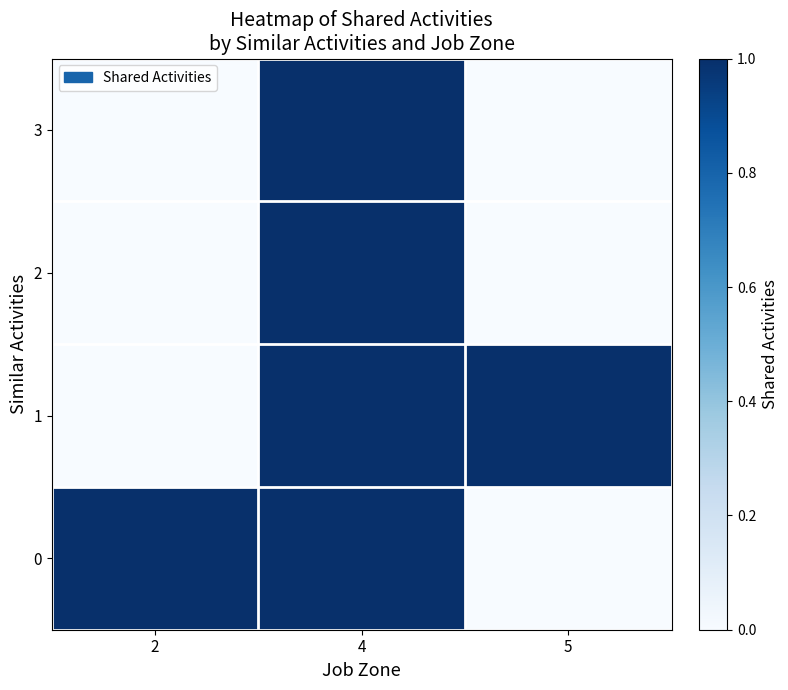

Between 2 and 4, which series saw the biggest shift?

1